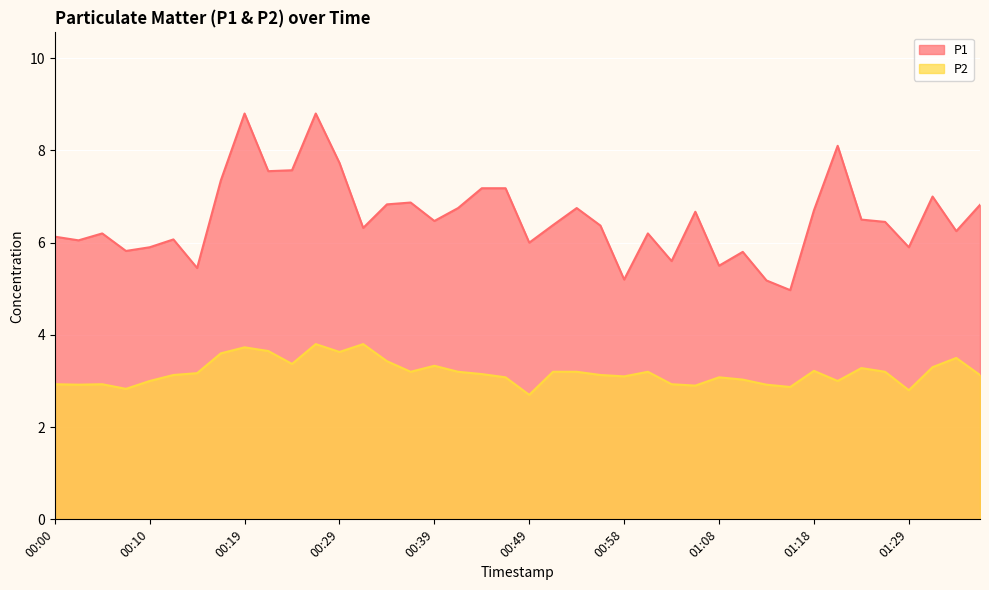

Where is the first local minimum for P2?

00:02